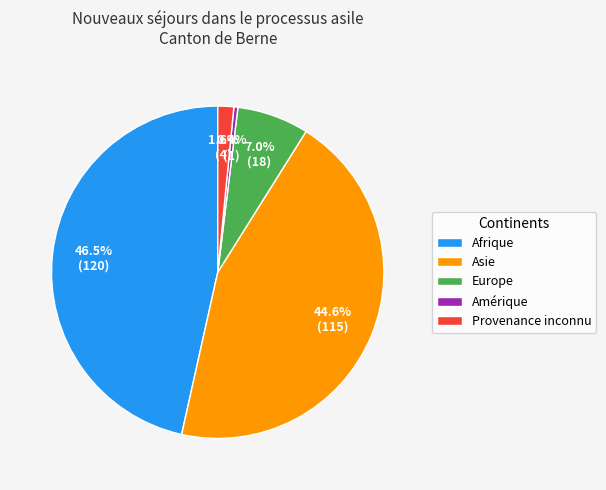

Between Amérique and Asie, which is larger?

Asie